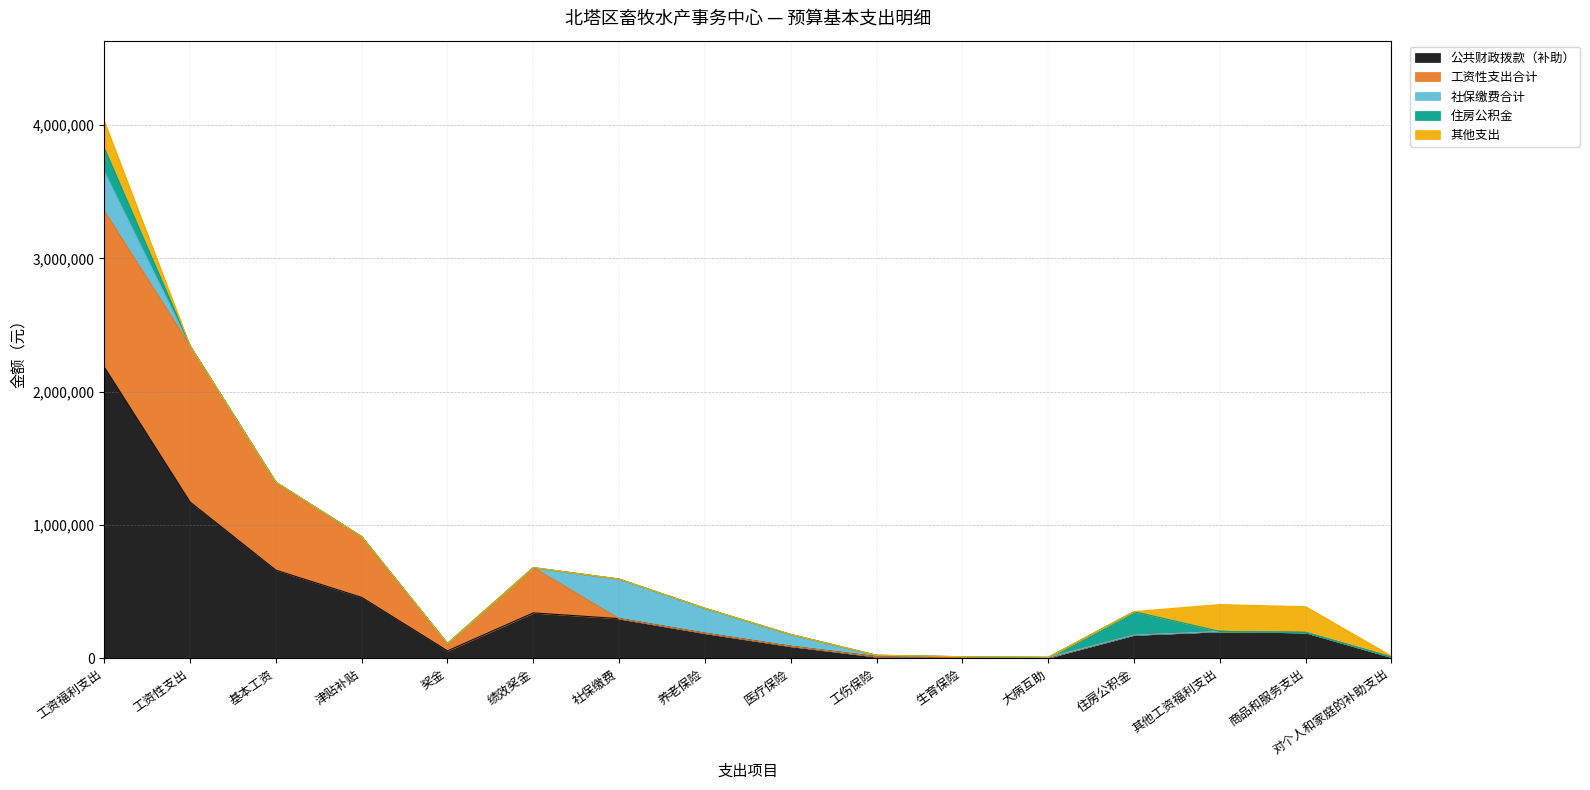

Rank the series at 奖金 from lowest to highest value.

社保缴费合计, 住房公积金, 其他支出, 公共财政拨款（补助）, 工资性支出合计